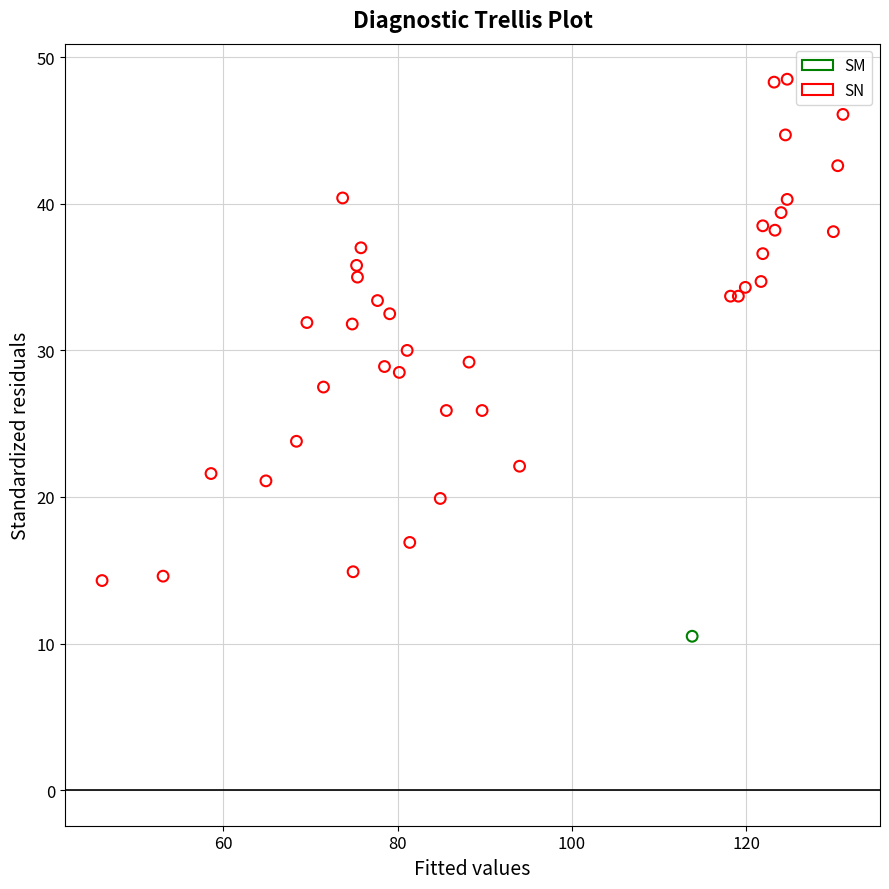

What are all the series names shown in the legend?

SM, SN